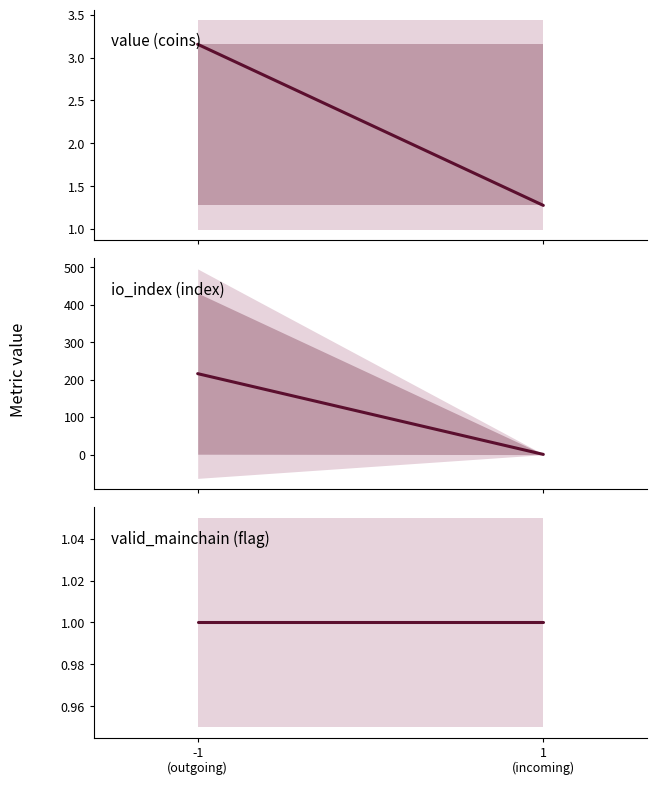

What is the difference between the highest and lowest values at -1
(outgoing)?

215.0